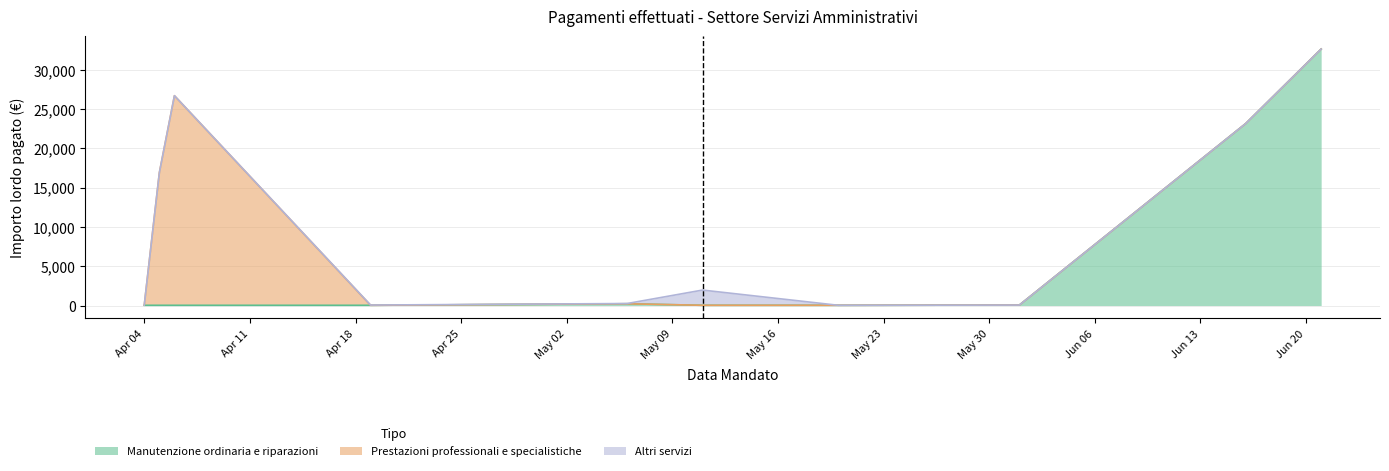

Where do Manutenzione ordinaria e riparazioni and Prestazioni professionali e specialistiche first cross each other?

2 and 3